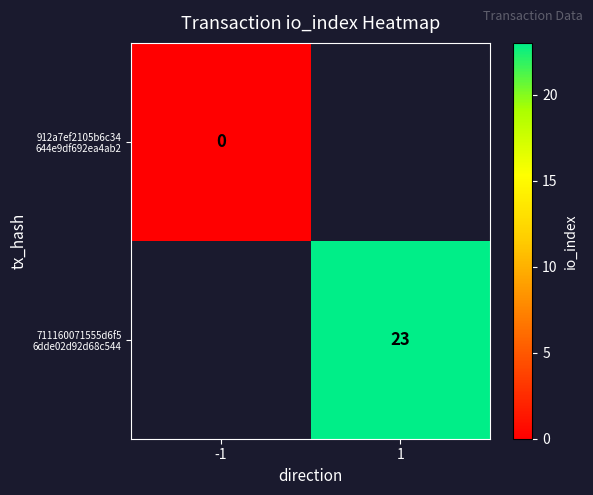

How many distinct data groups are displayed?

2